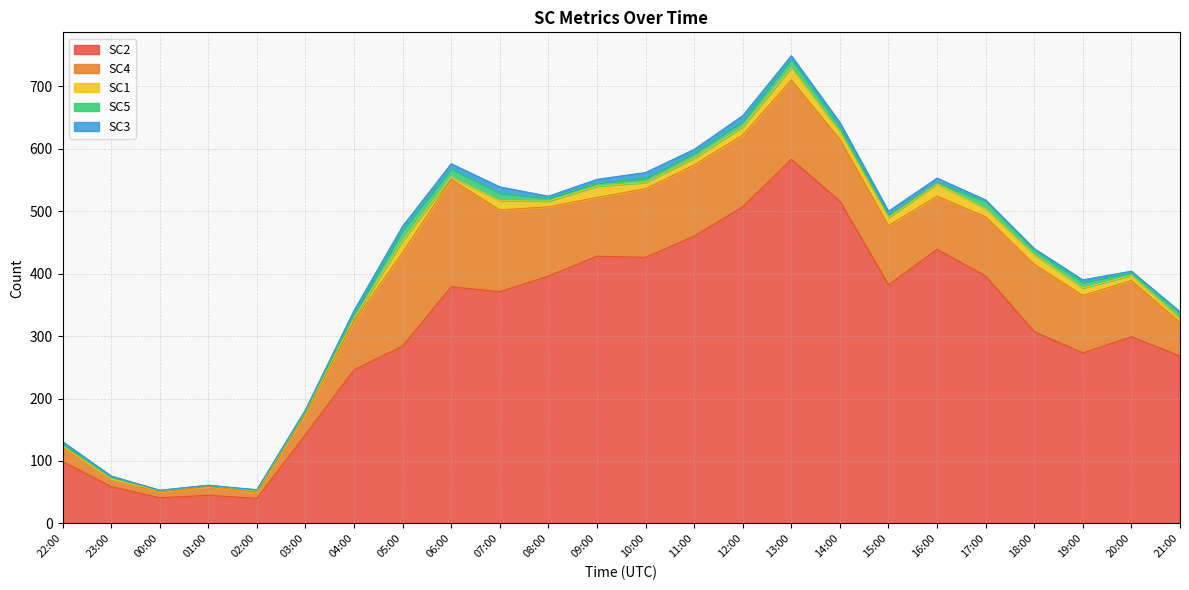

What is the difference between the highest and lowest values at 2024-04-12T06:00:00Z?

375